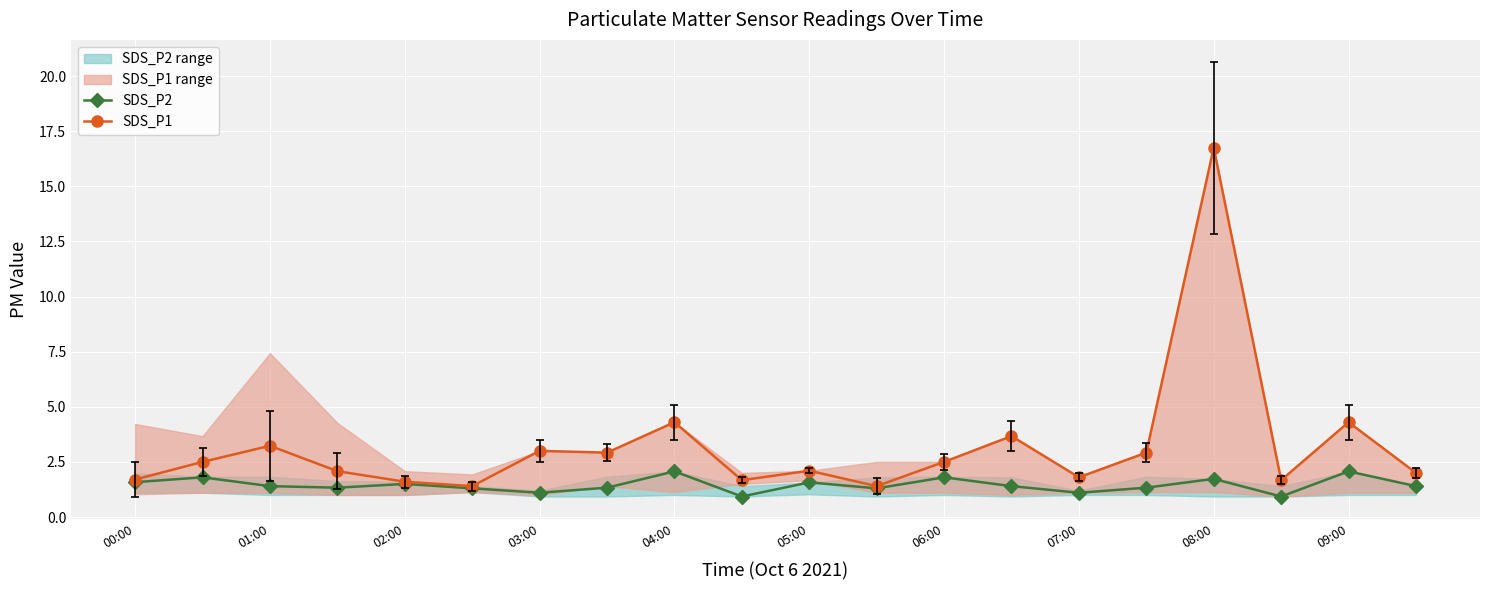

How many data points in SDS_P2 are above 1?

18